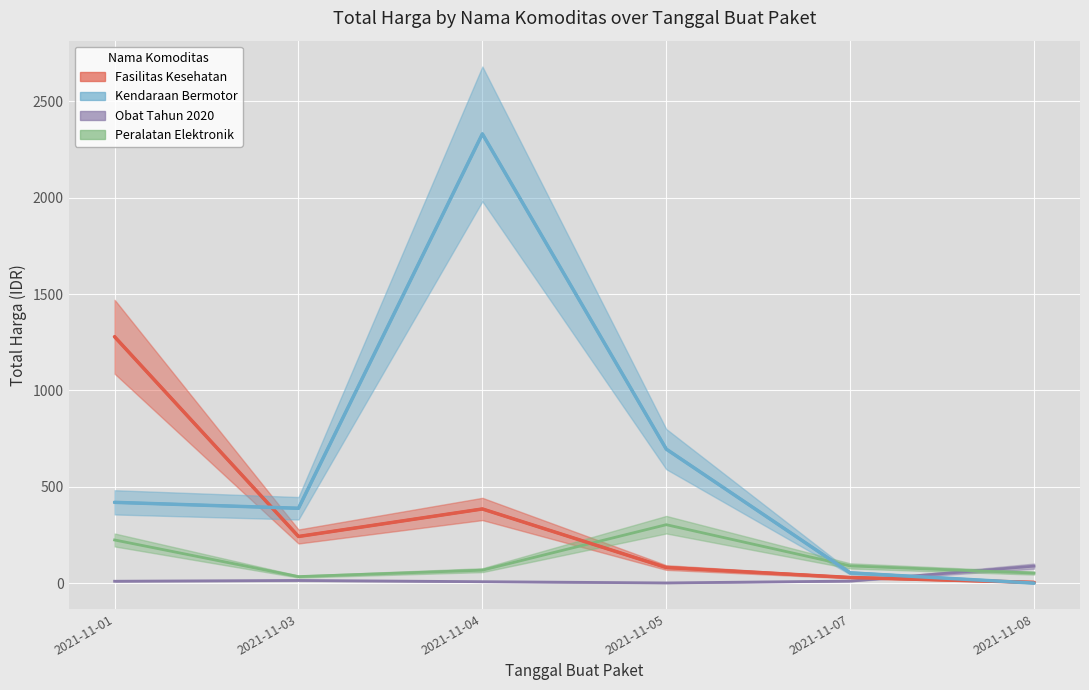

Reading left to right, what are all the values shown in this chart?

Fasilitas Kesehatan: 2021-11-01=1278.8	2021-11-03=242.1	2021-11-04=385.0	2021-11-05=81.1	2021-11-07=29.3	2021-11-08=4.0
Kendaraan Bermotor: 2021-11-01=419.3	2021-11-03=388.5	2021-11-04=2331.7	2021-11-05=695.7	2021-11-07=53.2	2021-11-08=0.1
Obat Tahun 2020: 2021-11-01=9.9	2021-11-03=14.0	2021-11-04=7.5	2021-11-05=1.1	2021-11-07=10.6	2021-11-08=88.2
Peralatan Elektronik: 2021-11-01=224.0	2021-11-03=33.9	2021-11-04=67.3	2021-11-05=303.4	2021-11-07=89.4	2021-11-08=52.2